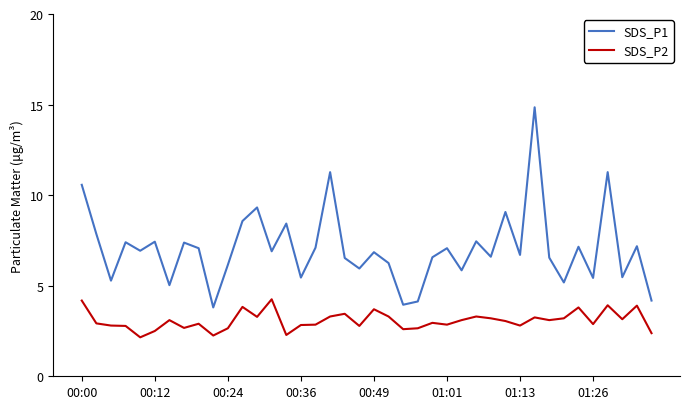

Rank the series by their maximum value, from lowest to highest.

SDS_P2, SDS_P1